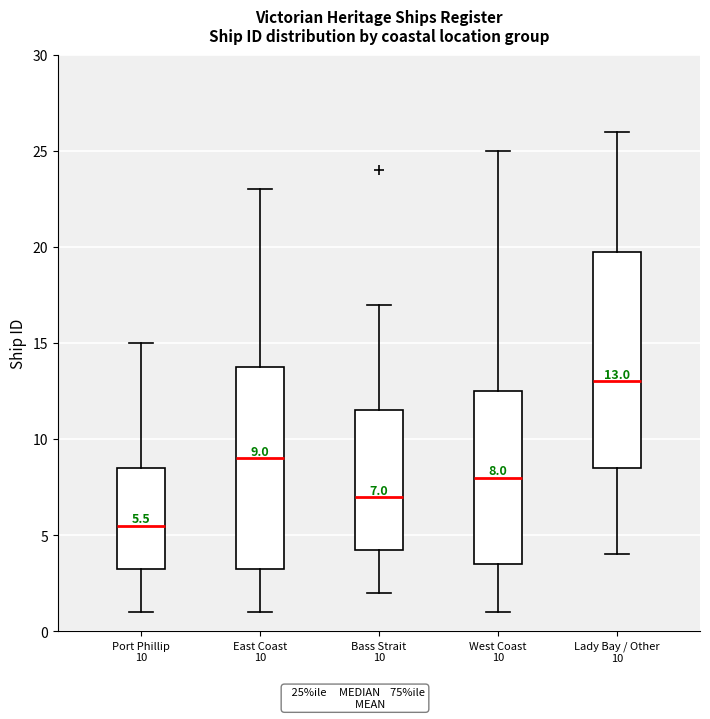

Which box has the lowest median line?

Port Phillip 10